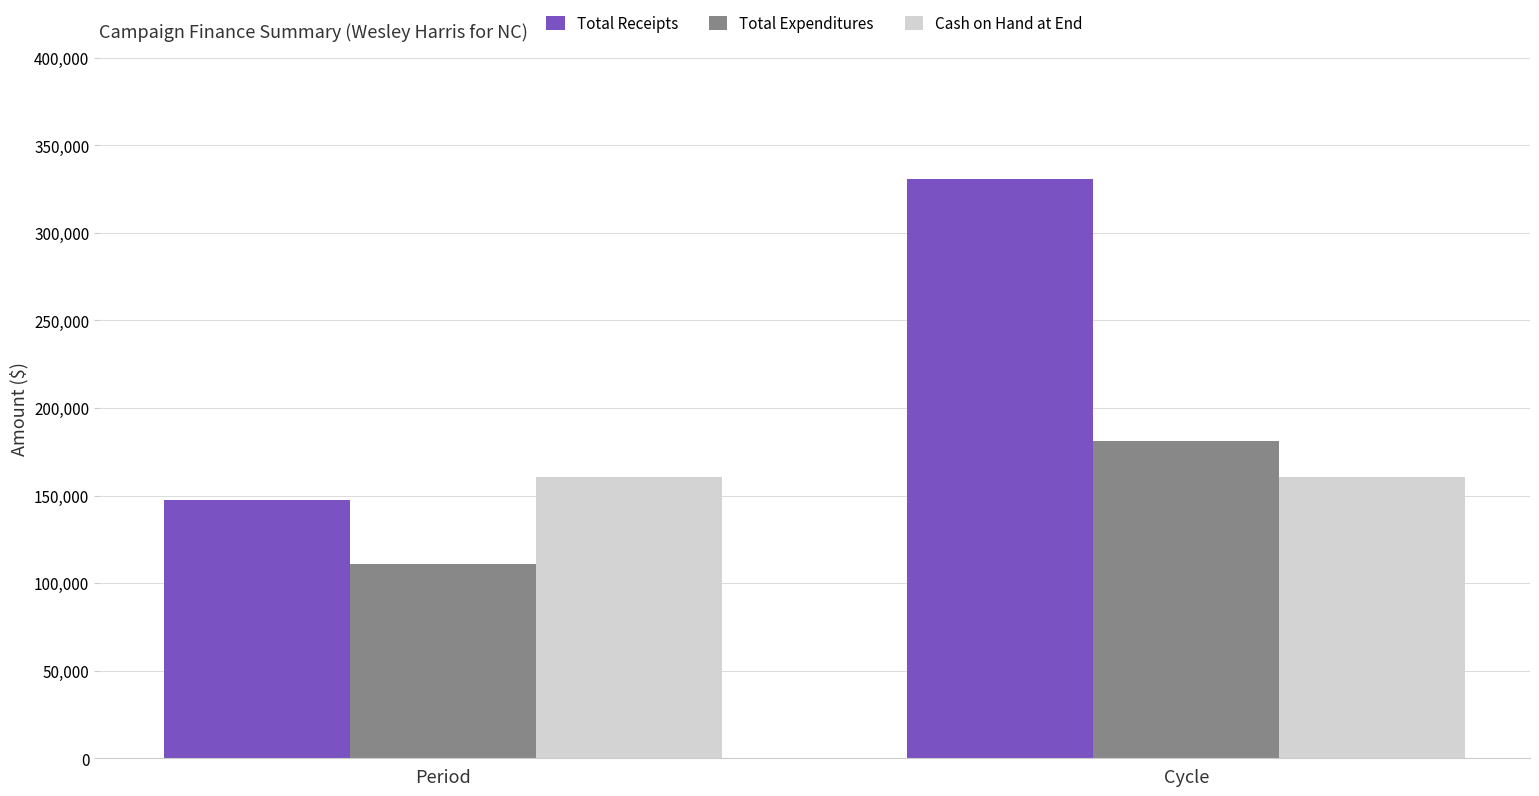

Reading right to left, list all the values displayed in this chart.

Total Receipts: 330871.8	147292.9
Total Expenditures: 180880.3	111004.0
Cash on Hand at End: 160651.2	160651.2